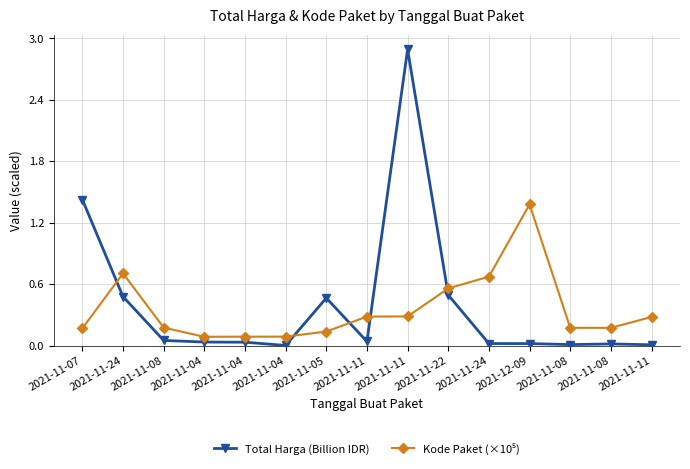

Reading left to right, list all the values displayed in this chart.

Total Harga (Billion IDR): 2021-11-07=1.4	2021-11-24=0.5	2021-11-08=0.0	2021-11-04=0.0	2021-11-04=0.0	2021-11-04=0.0	2021-11-05=0.5	2021-11-11=0.0	2021-11-11=2.9	2021-11-22=0.5	2021-11-24=0.0	2021-12-09=0.0	2021-11-08=0.0	2021-11-08=0.0	2021-11-11=0.0
Kode Paket (×10⁵): 2021-11-07=0.2	2021-11-24=0.7	2021-11-08=0.2	2021-11-04=0.1	2021-11-04=0.1	2021-11-04=0.1	2021-11-05=0.1	2021-11-11=0.3	2021-11-11=0.3	2021-11-22=0.6	2021-11-24=0.7	2021-12-09=1.4	2021-11-08=0.2	2021-11-08=0.2	2021-11-11=0.3